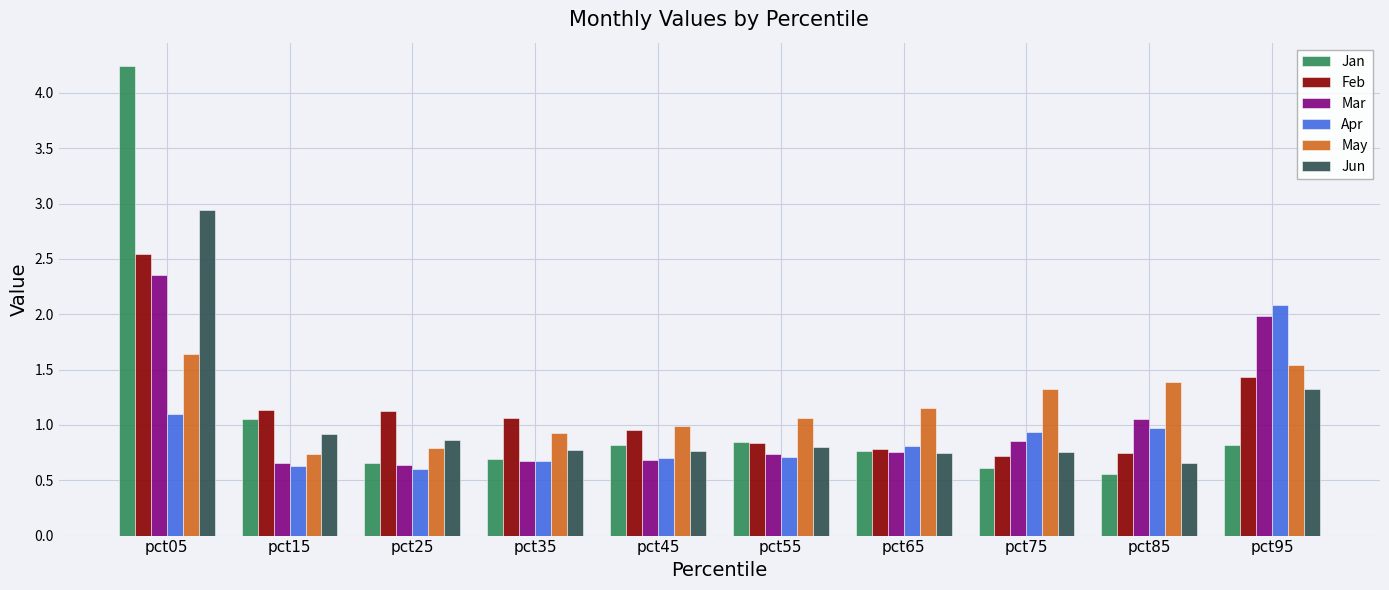

How many distinct data groups are displayed?

6